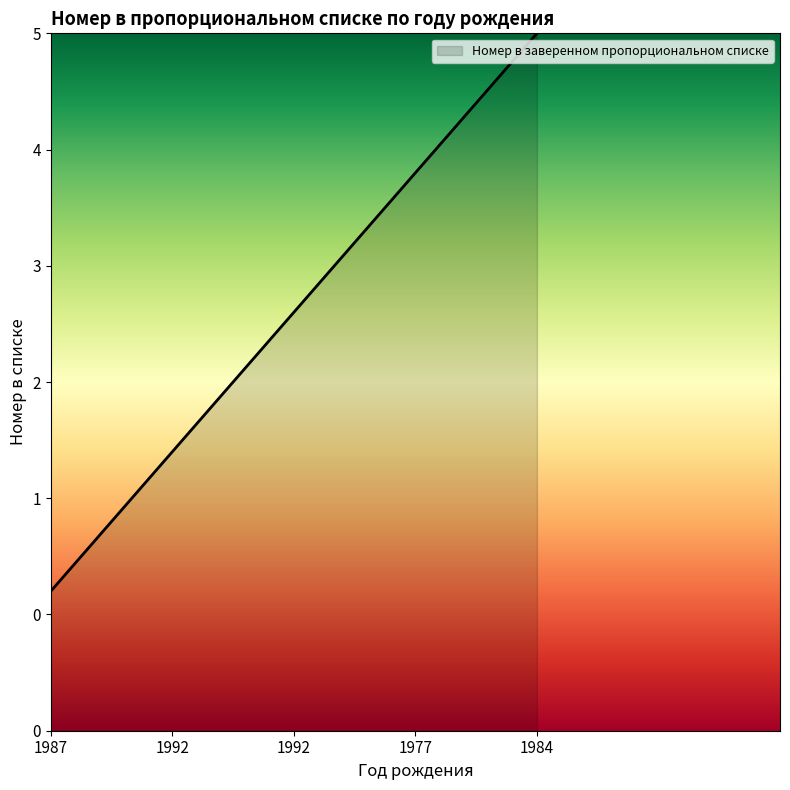

Is this an area chart (filled region under the line)?

Yes